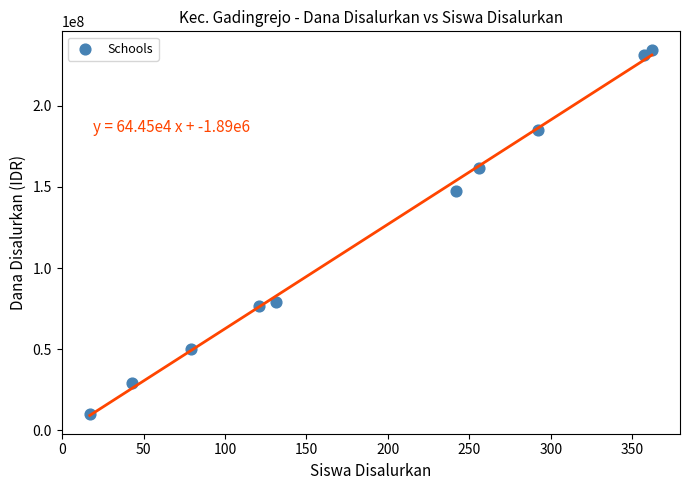

What is the range of X values (max minus min)?

345